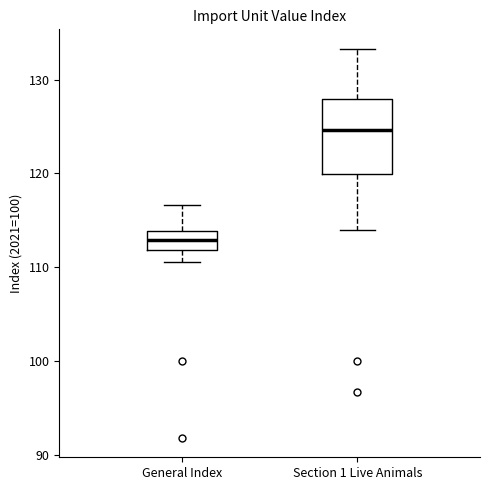

Which box's median line is the lowest?

General Index